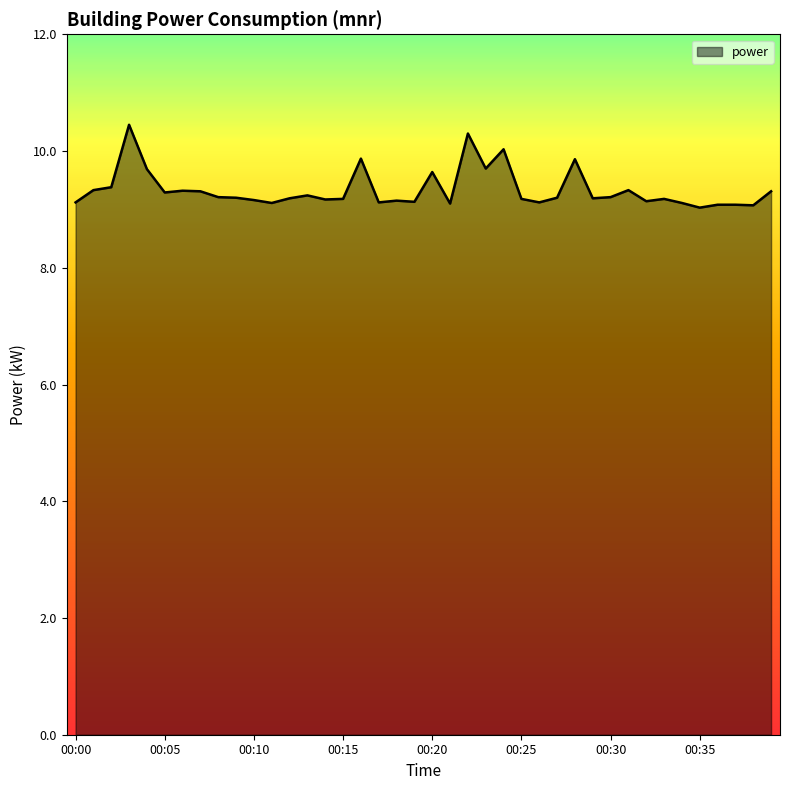

What is the difference between the maximum and minimum values?

1.4